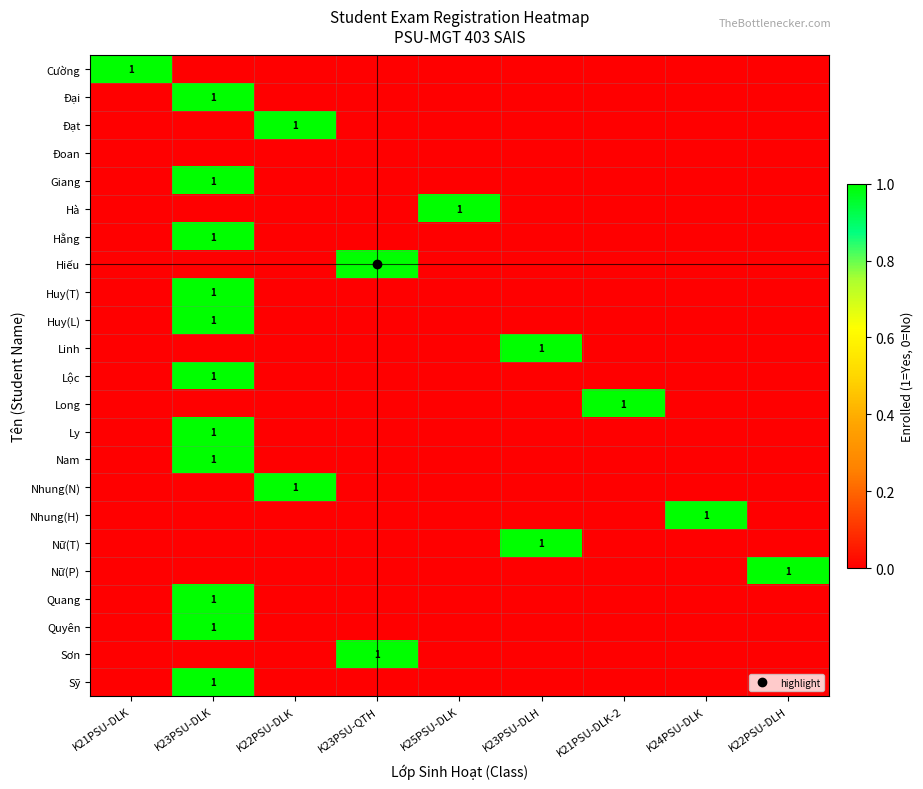

At which label is Hằng closest to 0?

K21PSU-DLK